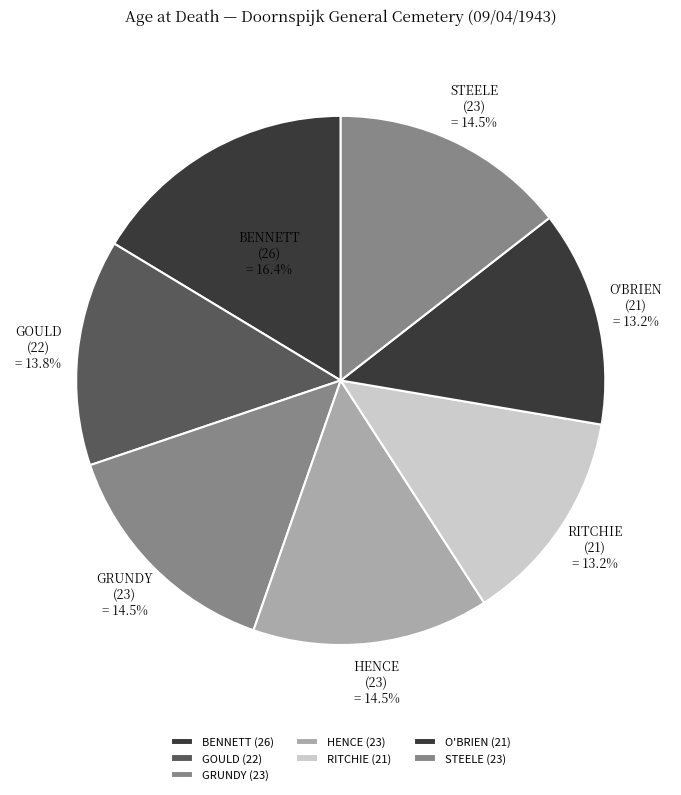

Does any single category account for the majority?

No